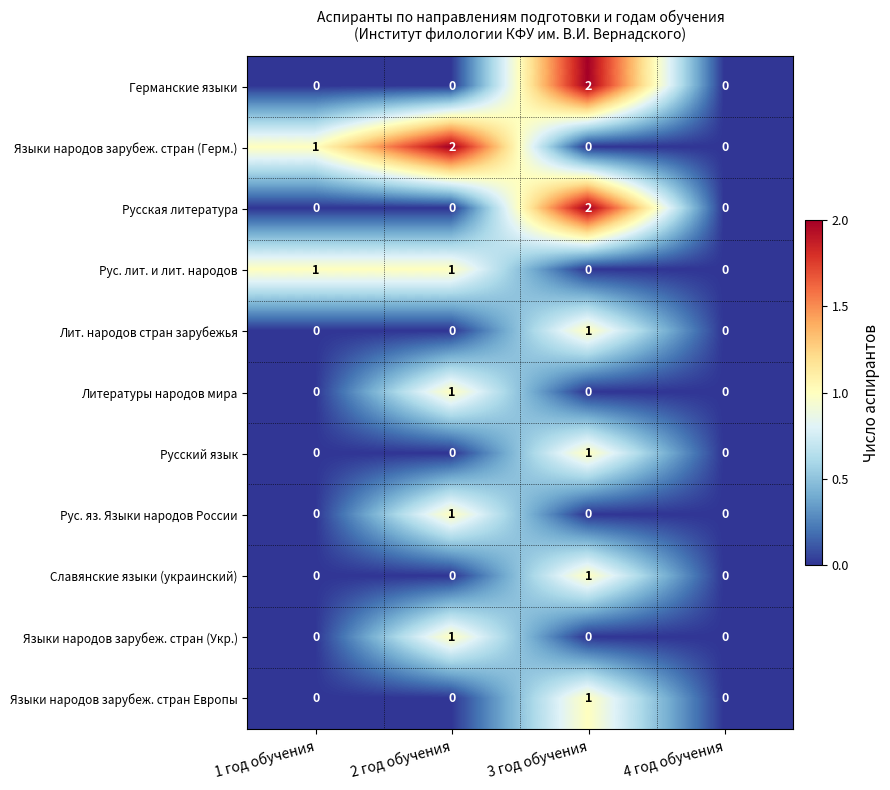

At which category is the sum across all series the highest?

3 год обучения